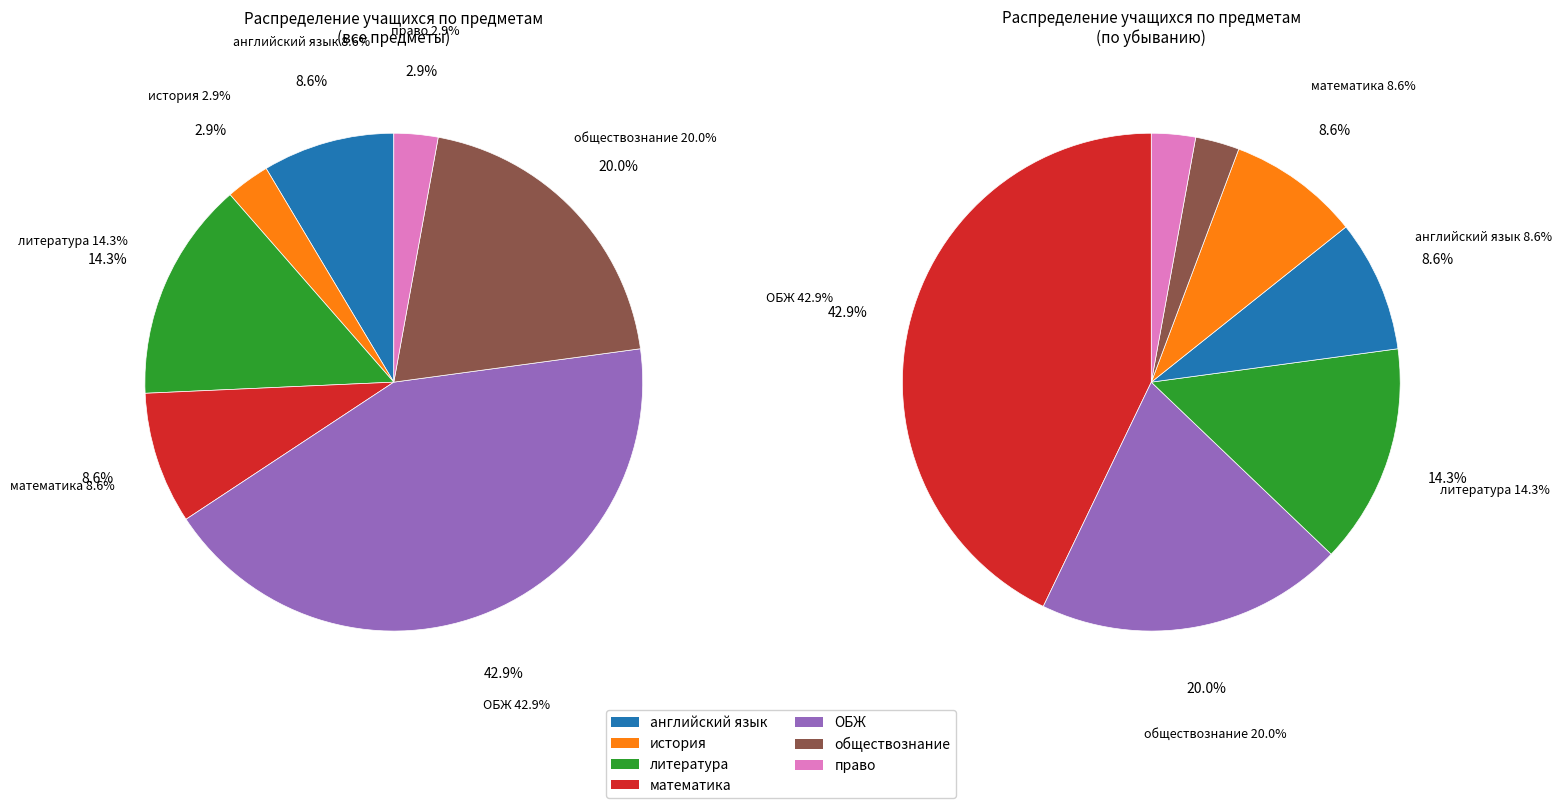

What percentage is NOT represented by история?

97.1%